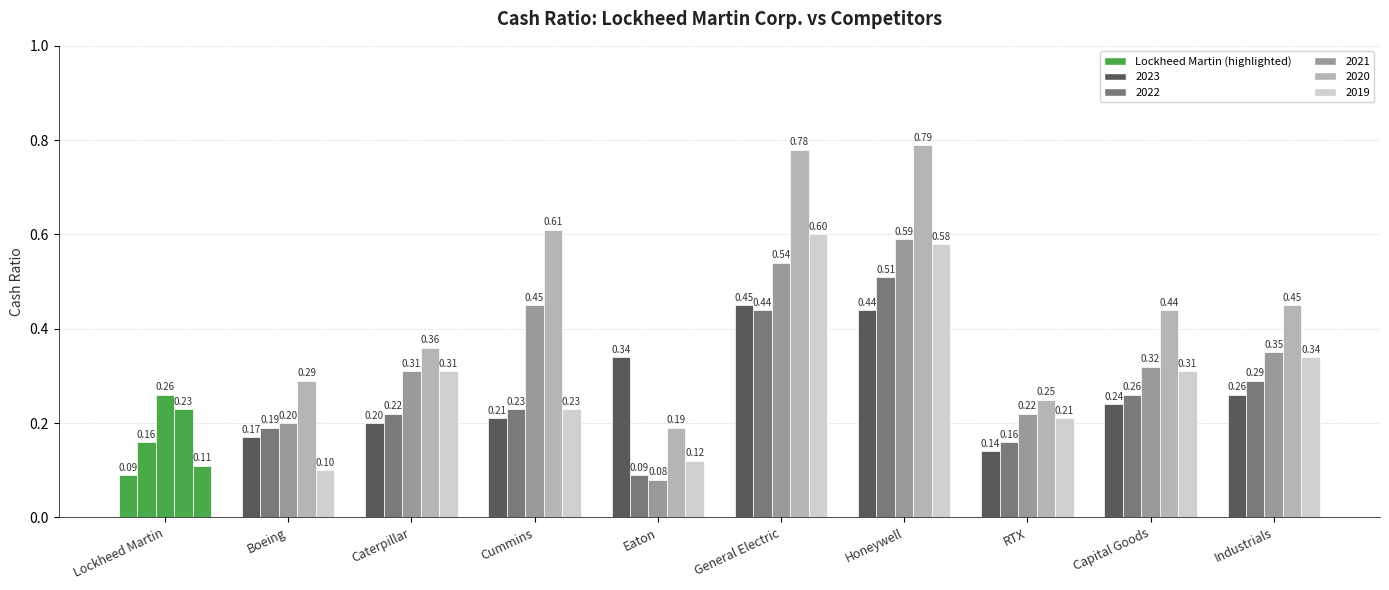

How many bars are there in each group?

5